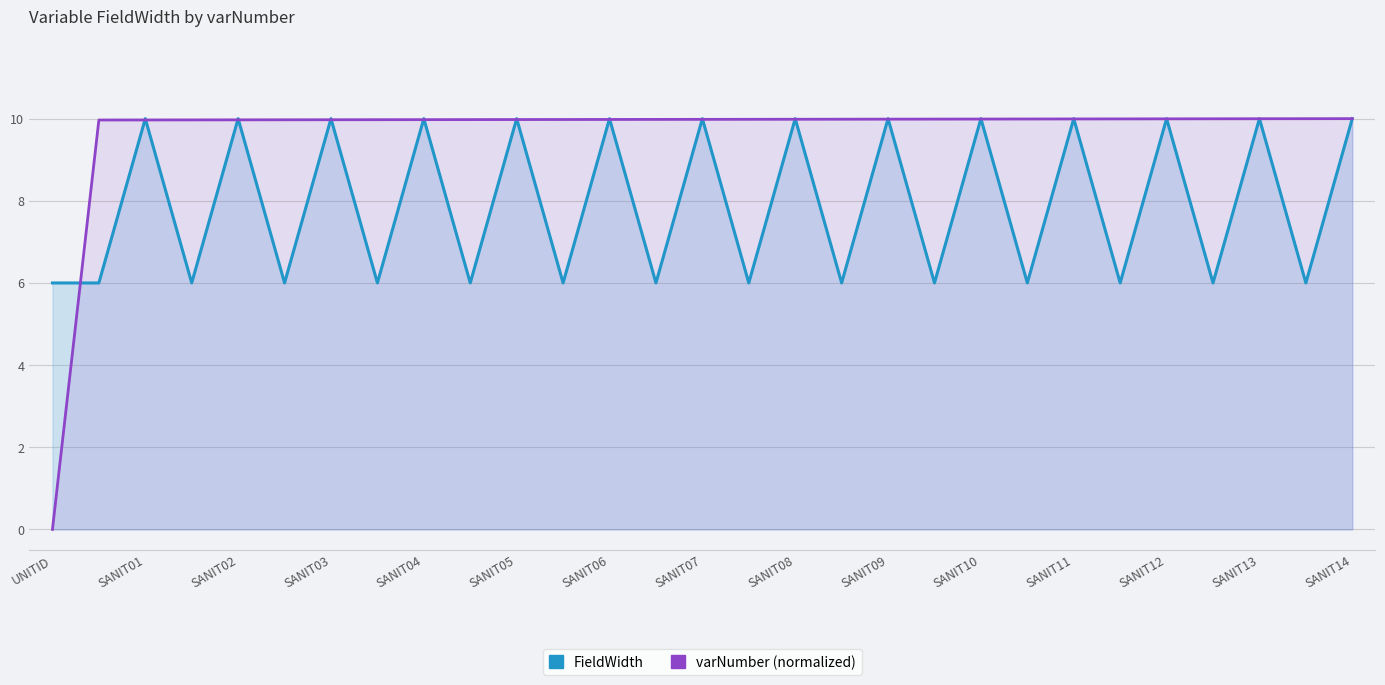

Is the value of FieldWidth at SANIT12 greater than the value of varNumber (normalized) at SANIT02?

Yes